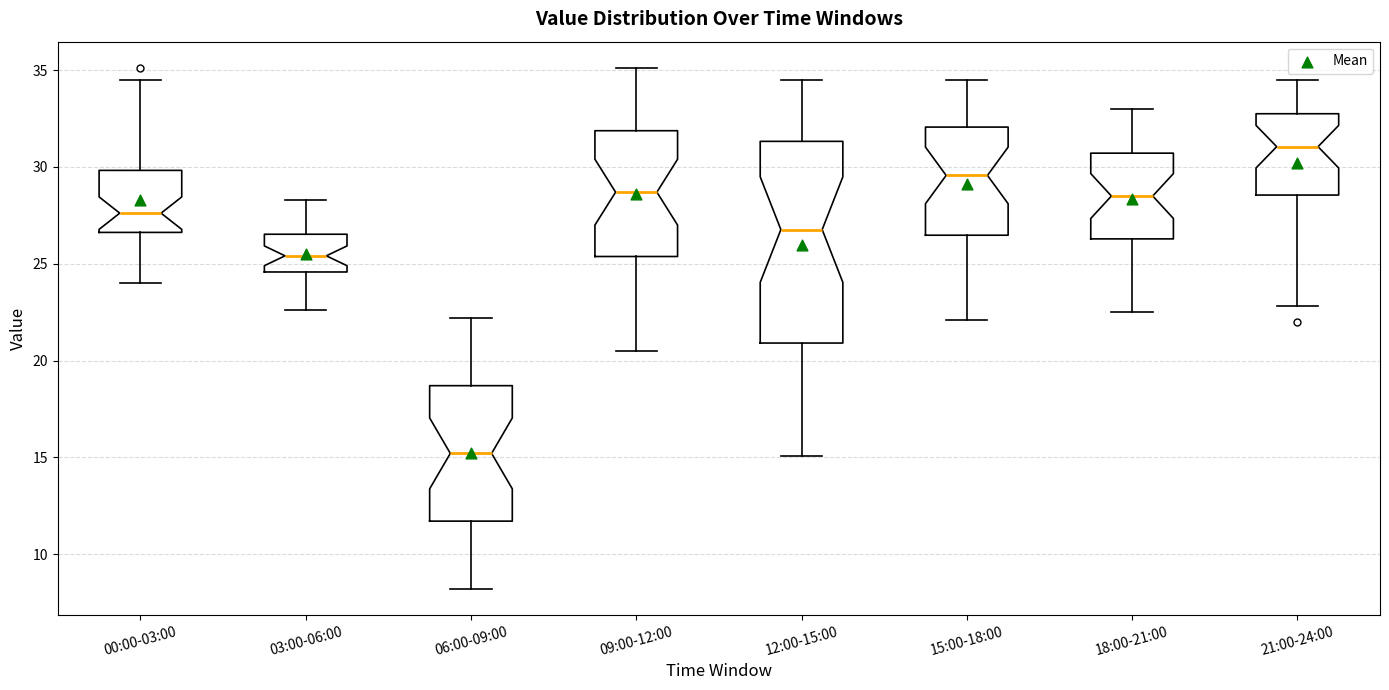

Reading left to right, transcribe this box plot: for each box, give where its median line is, the range the box spans, and where its two whiskers end, as read against the y-axis. The values are not printed on the chart, so give them approximately, as read against the axis.

00:00-03:00: median 27.5, box 26.5 to 30.0, whiskers 24.0 to 34.5
03:00-06:00: median 25.5, box 24.5 to 26.5, whiskers 22.5 to 28.5
06:00-09:00: median 15.0, box 11.5 to 18.5, whiskers 8.0 to 22.0
09:00-12:00: median 28.5, box 25.5 to 32.0, whiskers 20.5 to 35.0
12:00-15:00: median 27.0, box 21.0 to 31.5, whiskers 15.0 to 34.5
15:00-18:00: median 29.5, box 26.5 to 32.0, whiskers 22.0 to 34.5
18:00-21:00: median 28.5, box 26.5 to 30.5, whiskers 22.5 to 33.0
21:00-24:00: median 31.0, box 28.5 to 33.0, whiskers 23.0 to 34.5